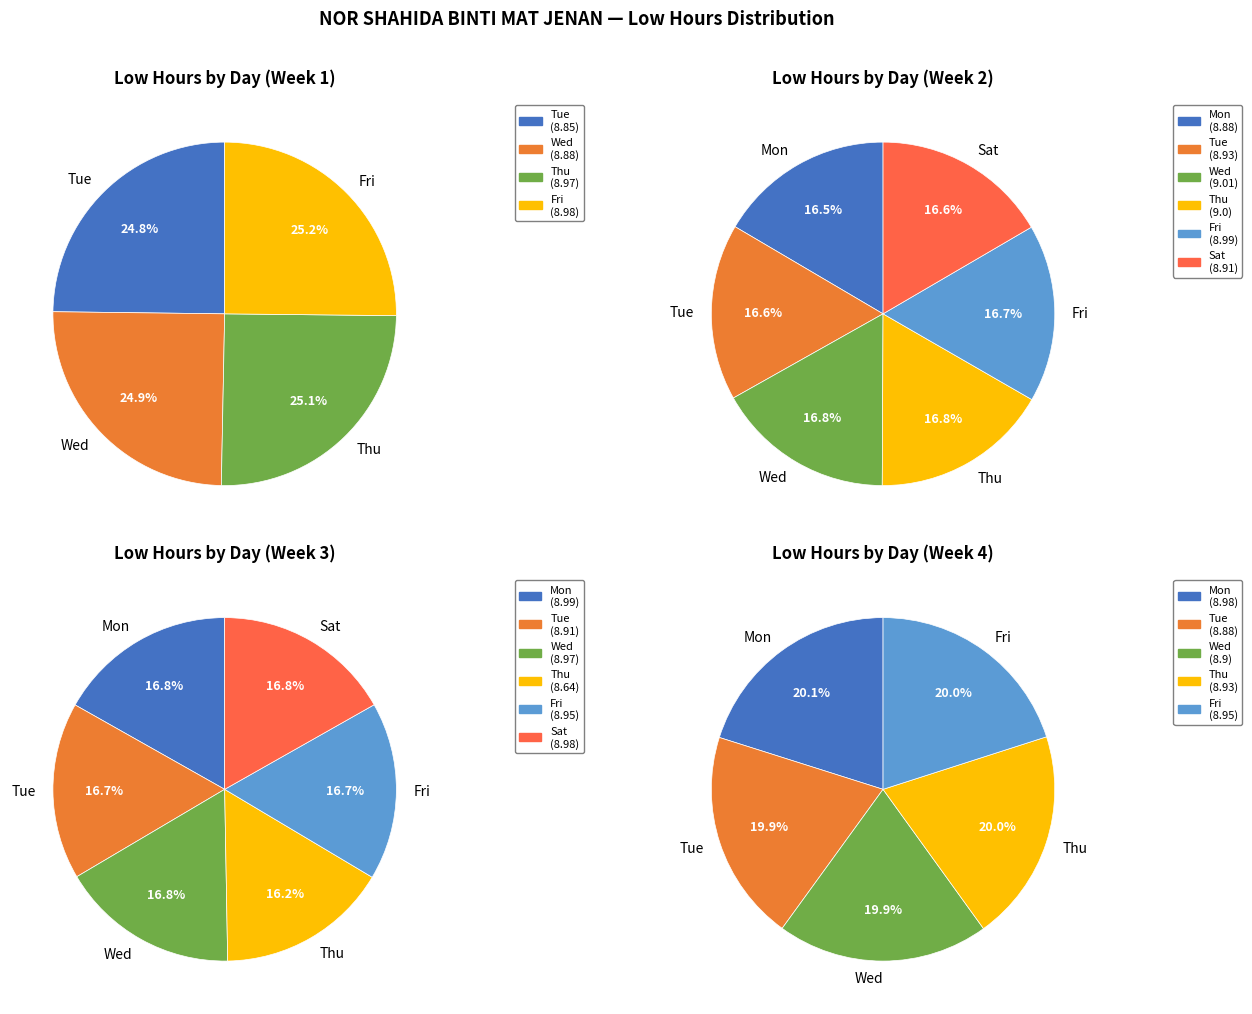

Is 27-Wed the majority of the pie?

No